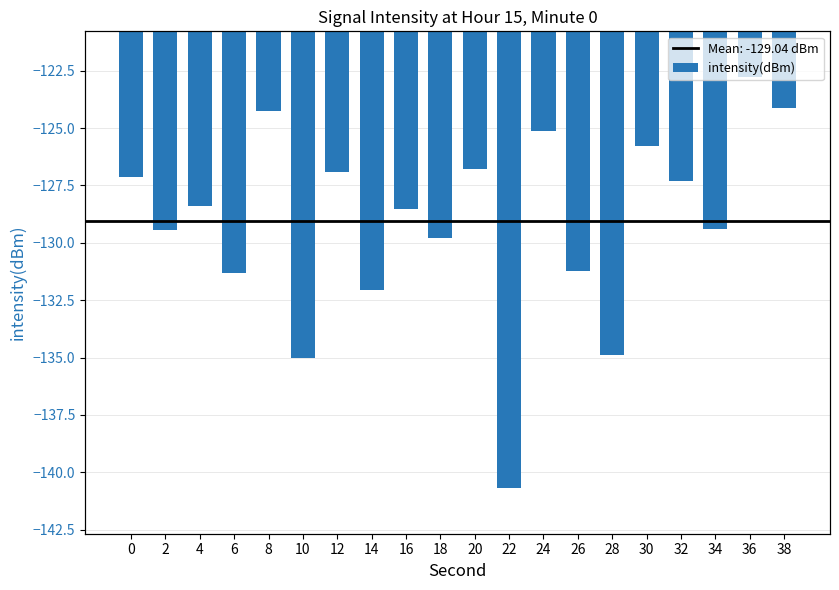

What is the value of the 18th bar from the left?

-129.4